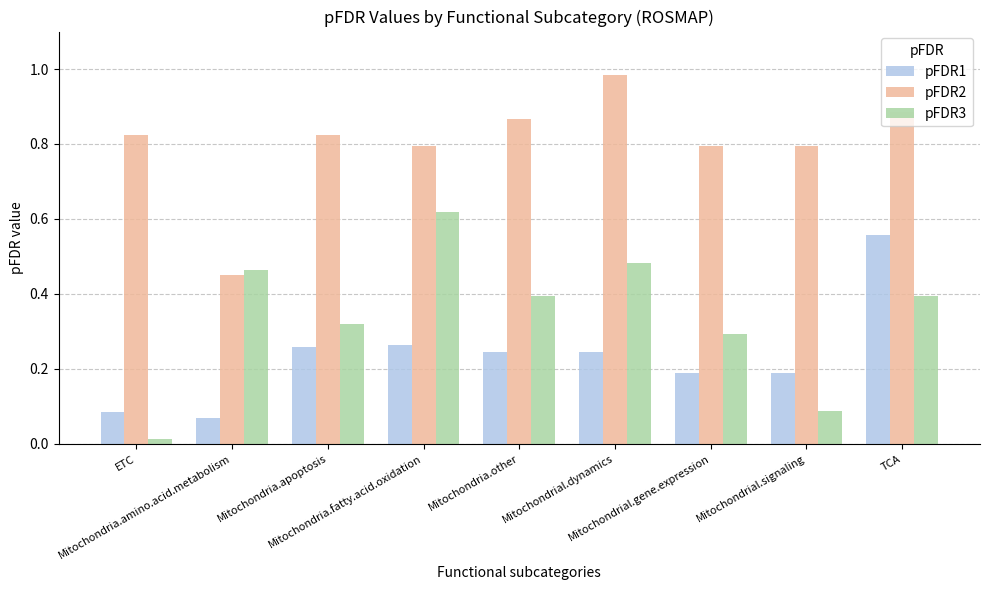

What is the sum of all pFDR3 values?

3.1